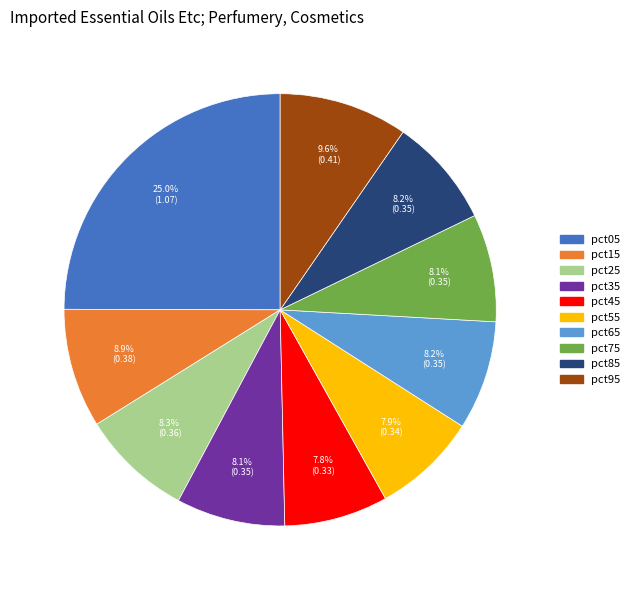

Is it true that pct15 is 16% of the pie?

False